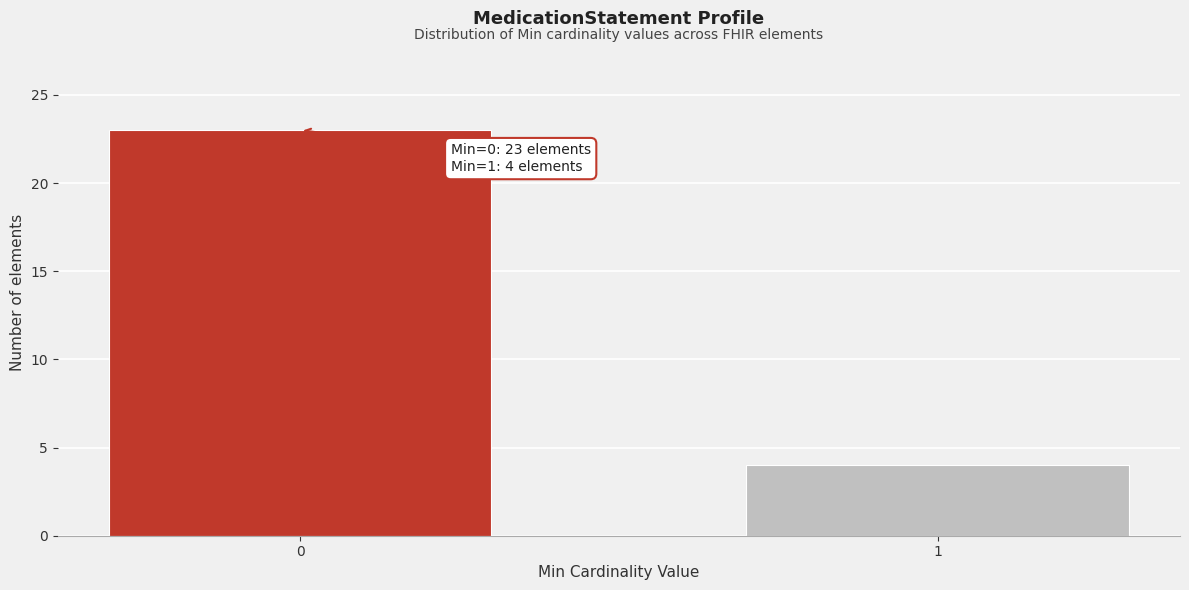

Reading right to left, extract all data points from this chart.

4	23